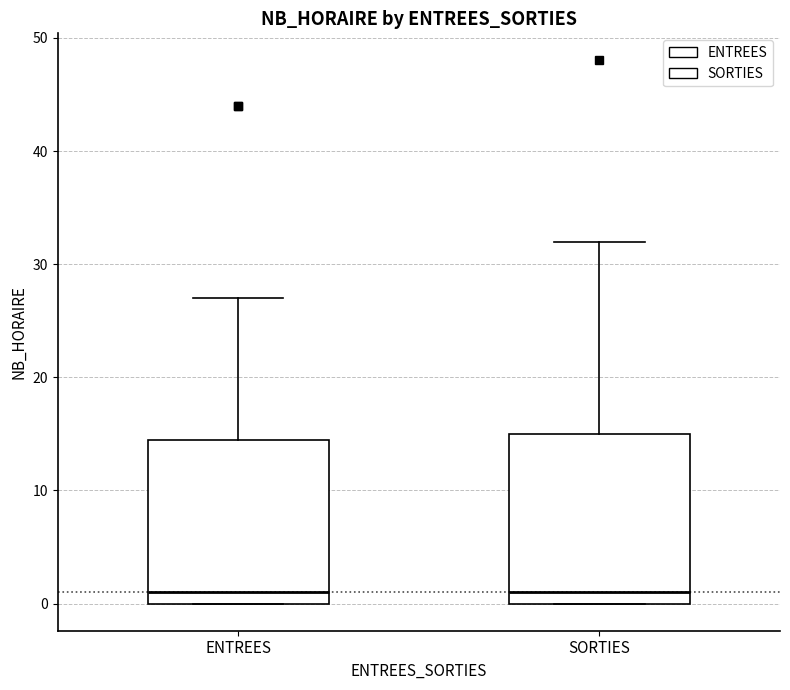

Reading left to right, read every box against the y-axis: the position of its median line, the range the box covers, and the ends of its whiskers. The values are not printed on the chart, so give them approximately, as read against the axis.

ENTREES: median 1, box 0 to 15, whiskers 0 to 27
SORTIES: median 1, box 0 to 15, whiskers 0 to 32